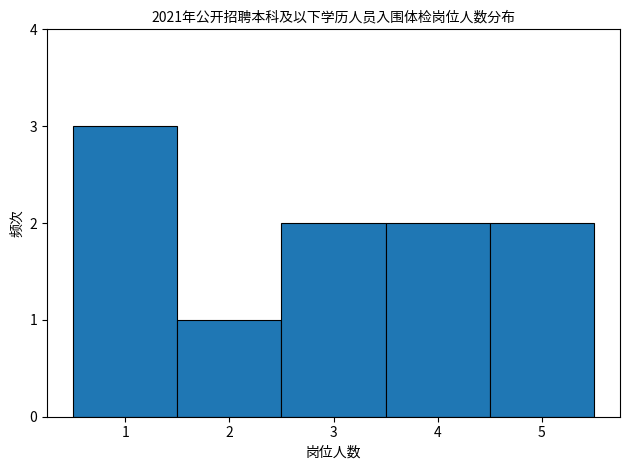

Which range on the x-axis has the tallest bar?

0.5 to 1.5